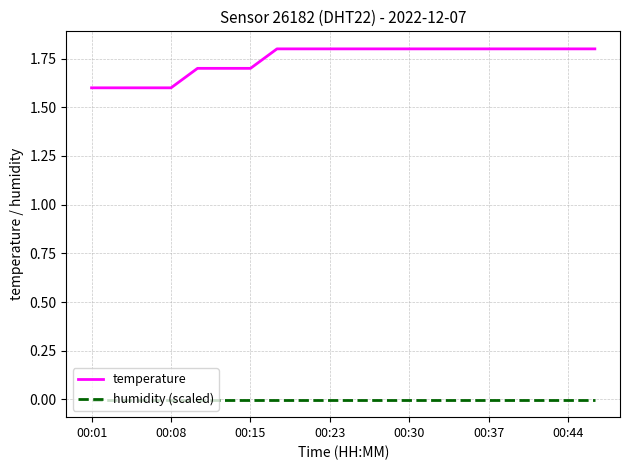

What is the lowest value of the temperature series?

1.6